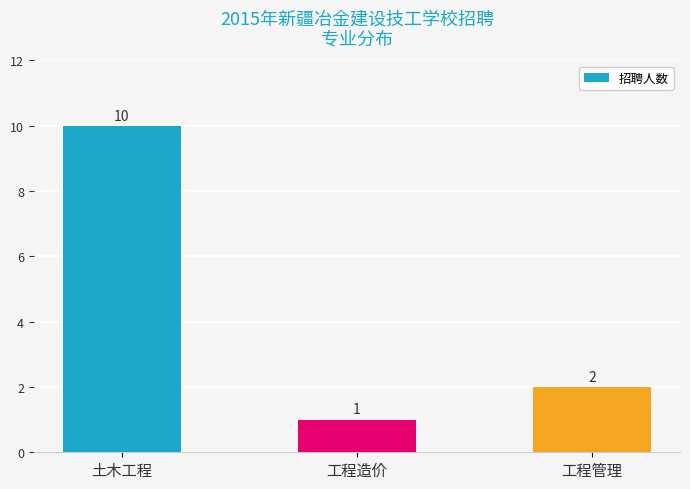

Approximately how many times larger is the value at 工程造价 compared to 工程管理?

0.5